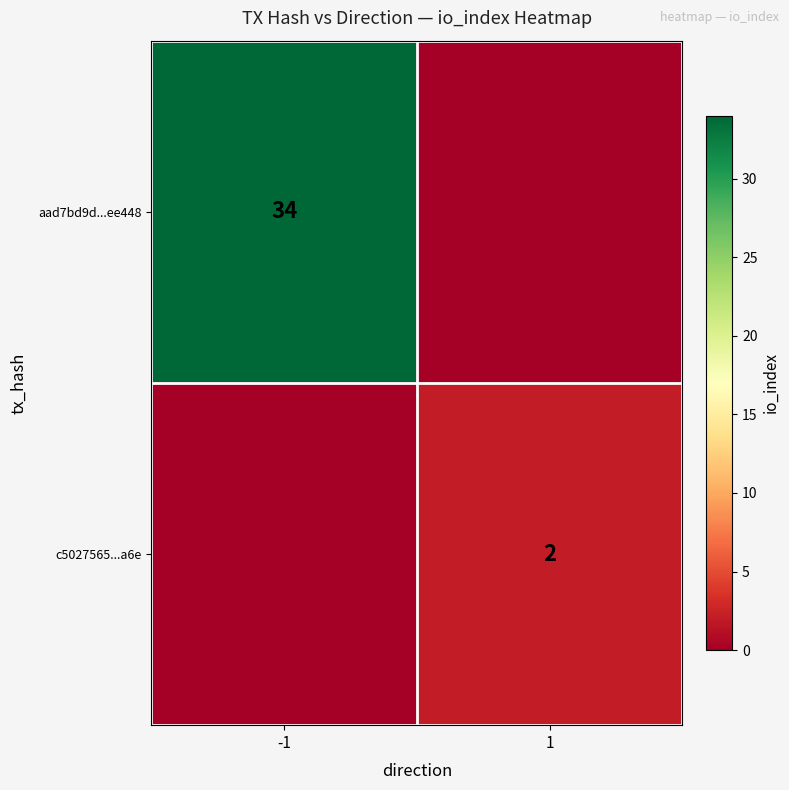

At how many categories does at least one series exceed 15?

1